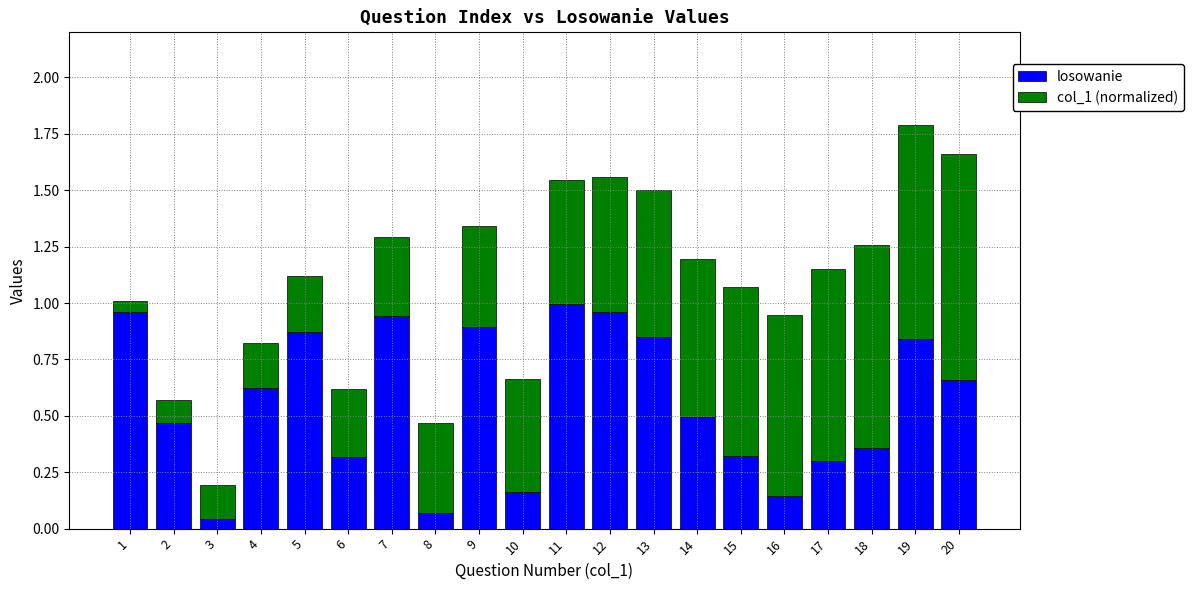

True or false: losowanie has a value of 0.5 at 14.

True